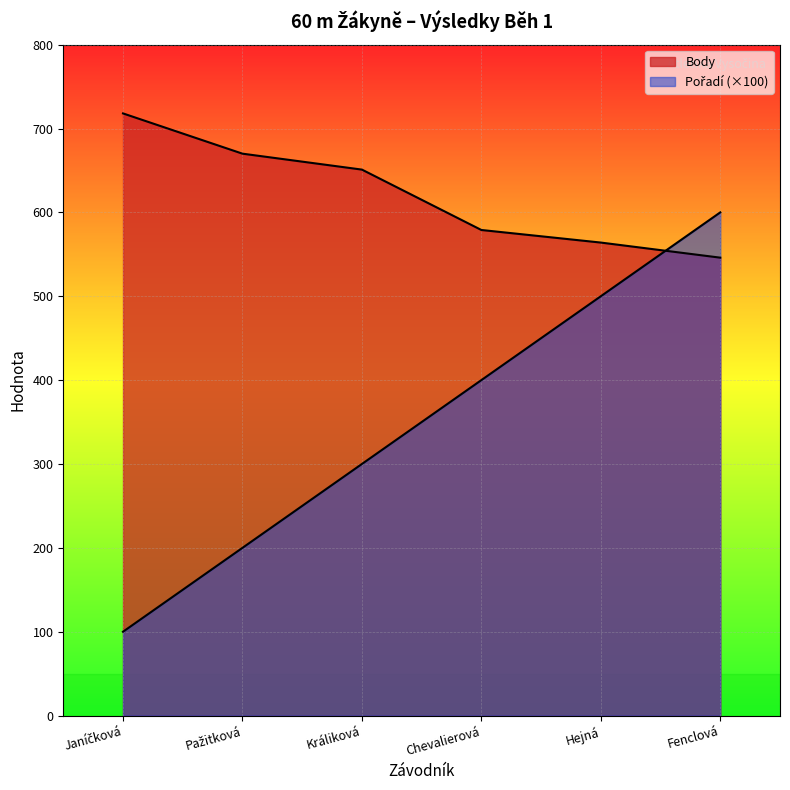

Is it true that Pořadí equals 600 at Fenclová?

True